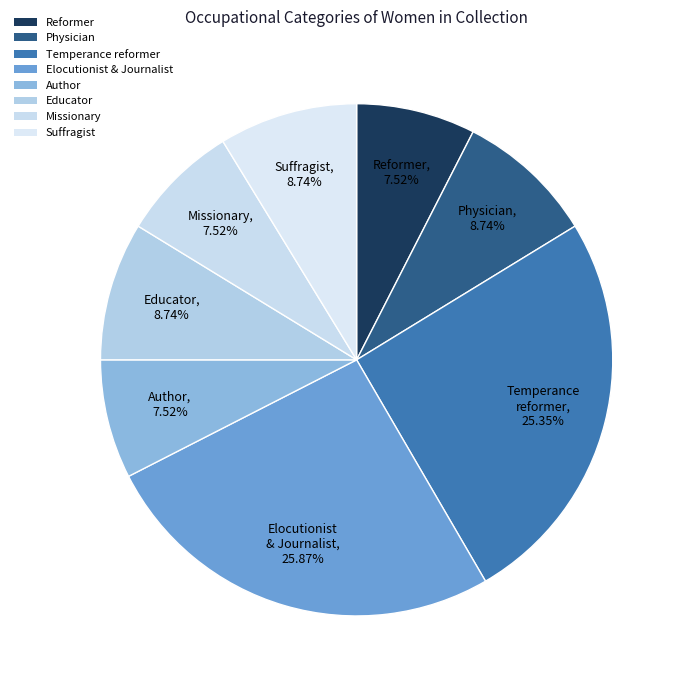

Is the sum of Elocutionist & Journalist and Missionary greater than half?

No